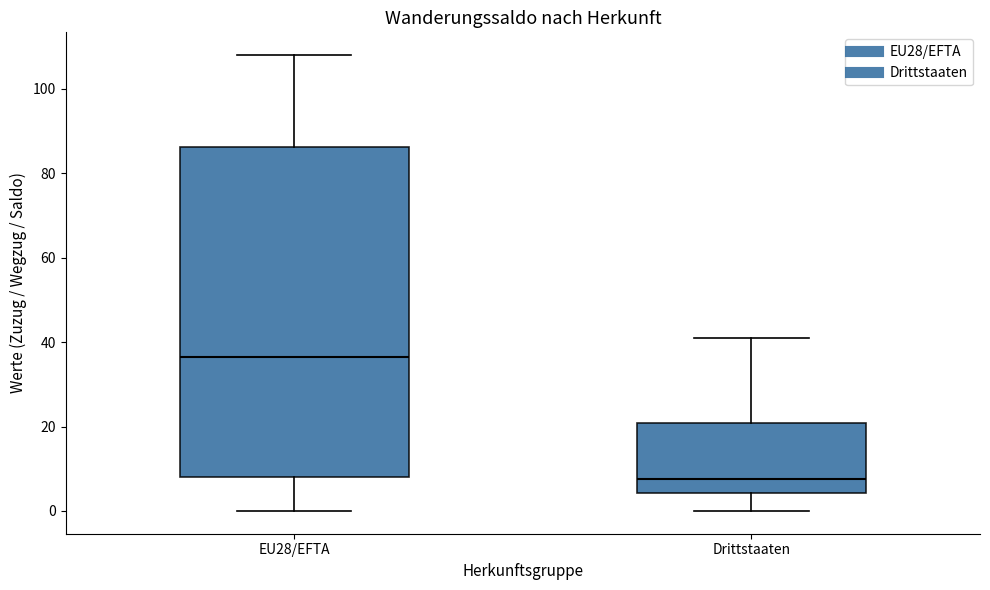

Reading left to right, read every box against the y-axis: the position of its median line, the range the box covers, and the ends of its whiskers. The values are not printed on the chart, so give them approximately, as read against the axis.

EU28/EFTA: median 36, box 8 to 86, whiskers 0 to 108
Drittstaaten: median 8, box 4 to 20, whiskers 0 to 42